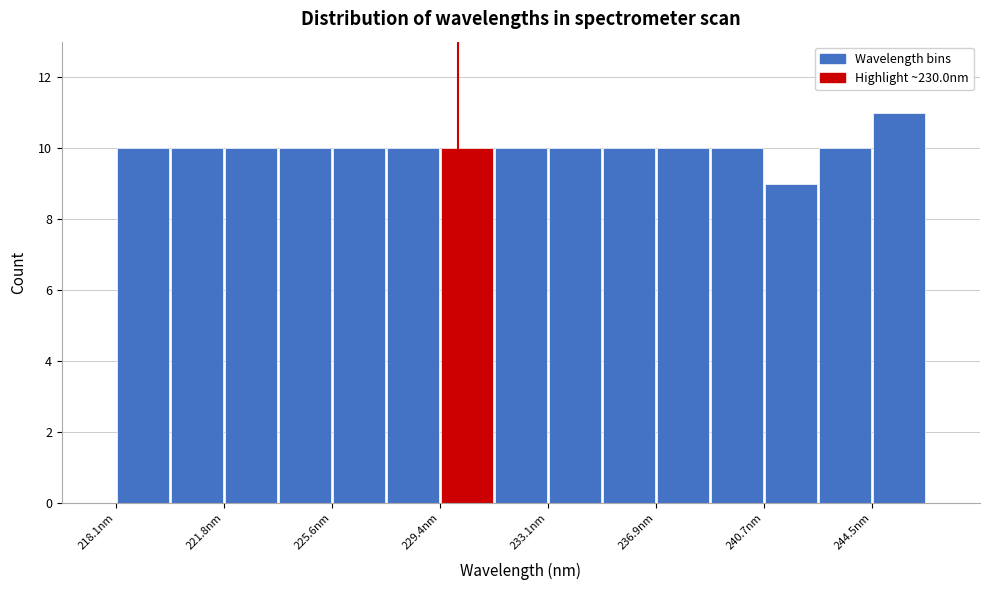

Around what value on the x-axis is the tallest bar? Give the approximate position of its centre, as read against the axis.

245.5